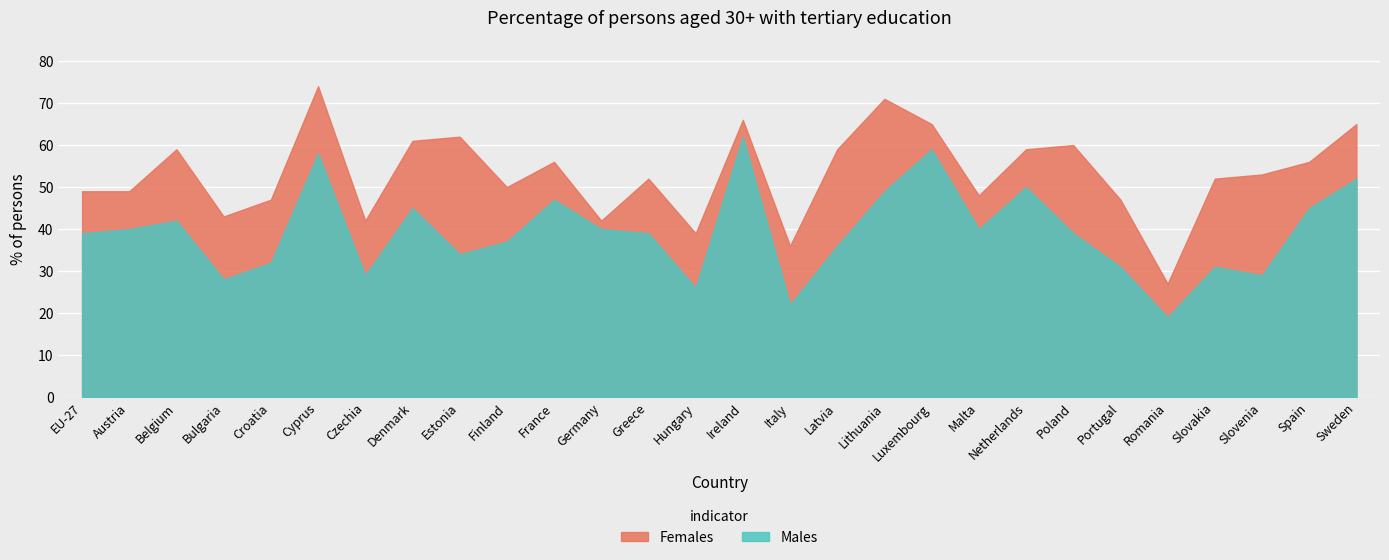

At which category does Males reach its first local valley?

Bulgaria